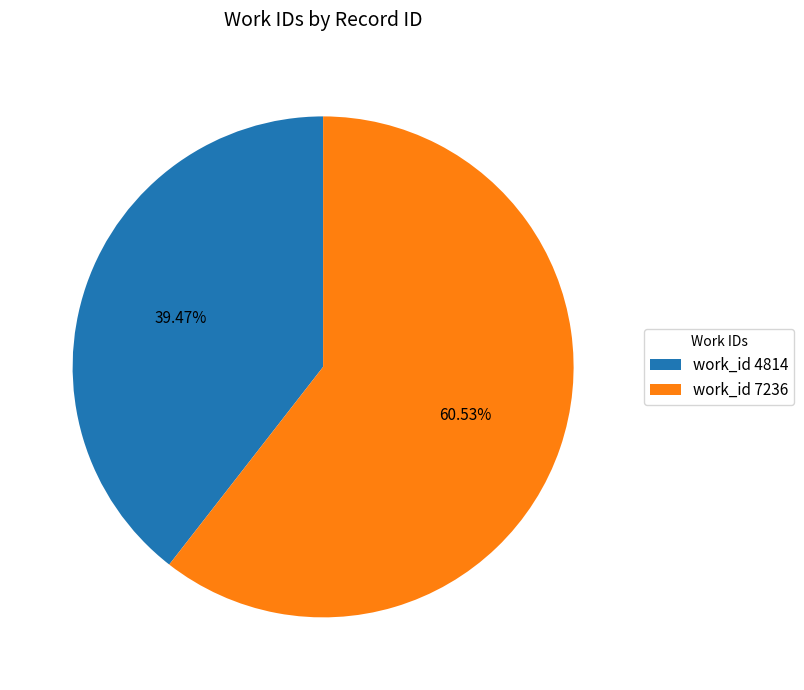

Is the sum of work_id 4814 and work_id 7236 greater than half?

Yes